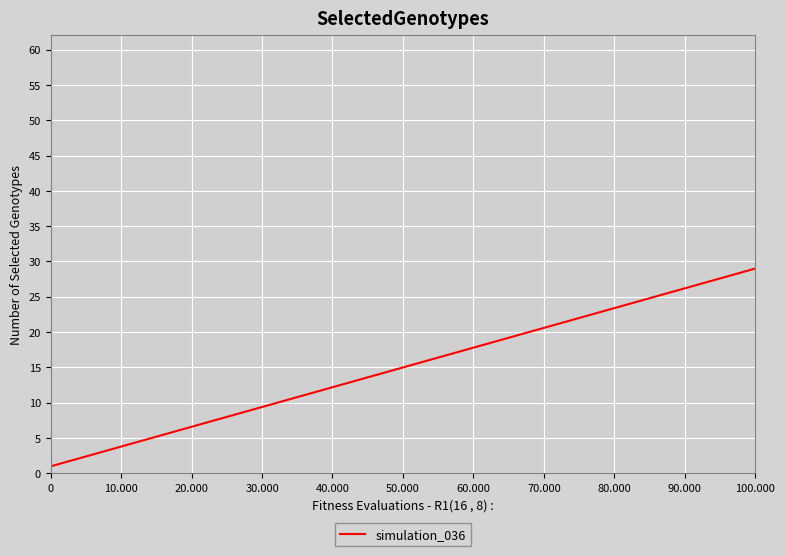

What is the difference between the maximum and minimum values?

28